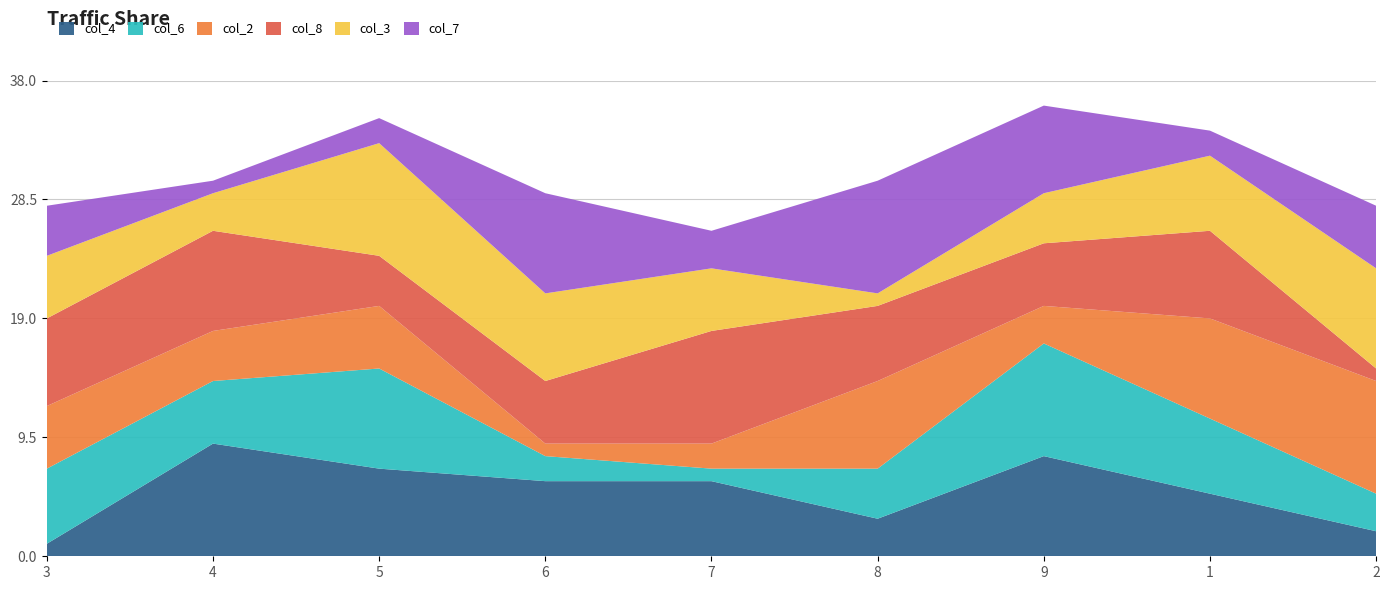

Reading left to right, what are all the values shown in this chart?

col_4: 1	9	7	6	6	3	8	5	2
col_6: 6	5	8	2	1	4	9	6	3
col_2: 5	4	5	1	2	7	3	8	9
col_8: 7	8	4	5	9	6	5	7	1
col_3: 5	3	9	7	5	1	4	6	8
col_7: 4	1	2	8	3	9	7	2	5